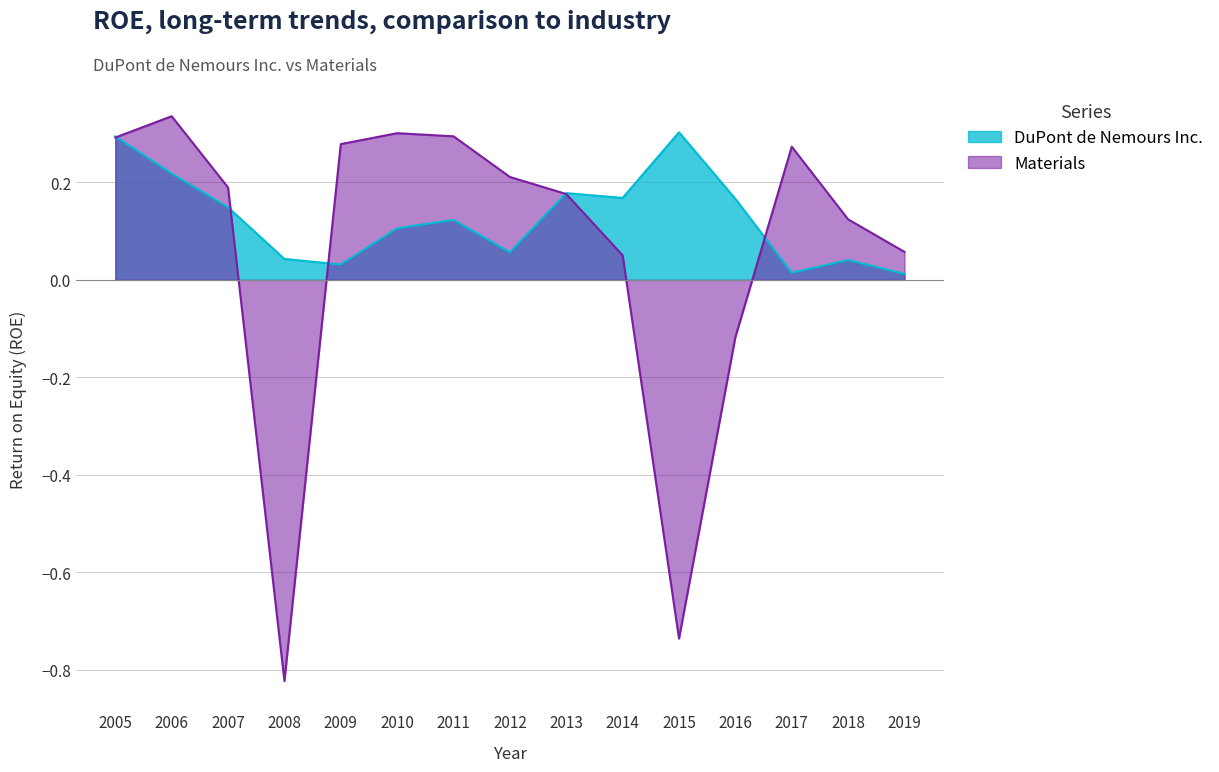

How many positive values does the Materials series have?

12